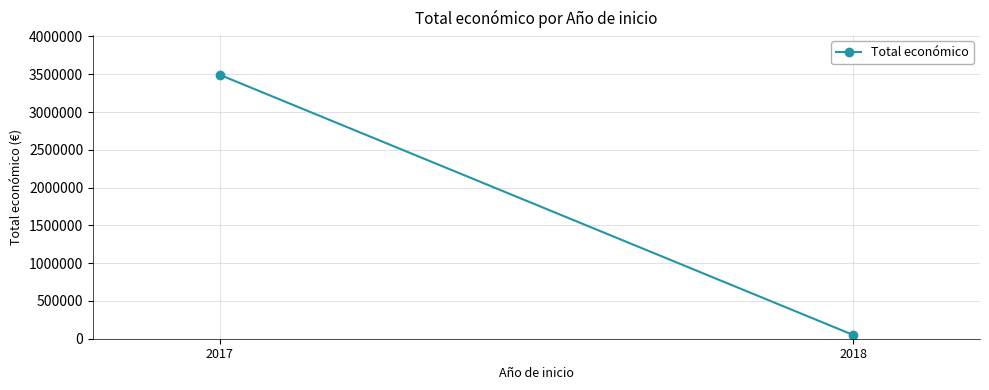

What is the greatest value displayed?

3492610.5